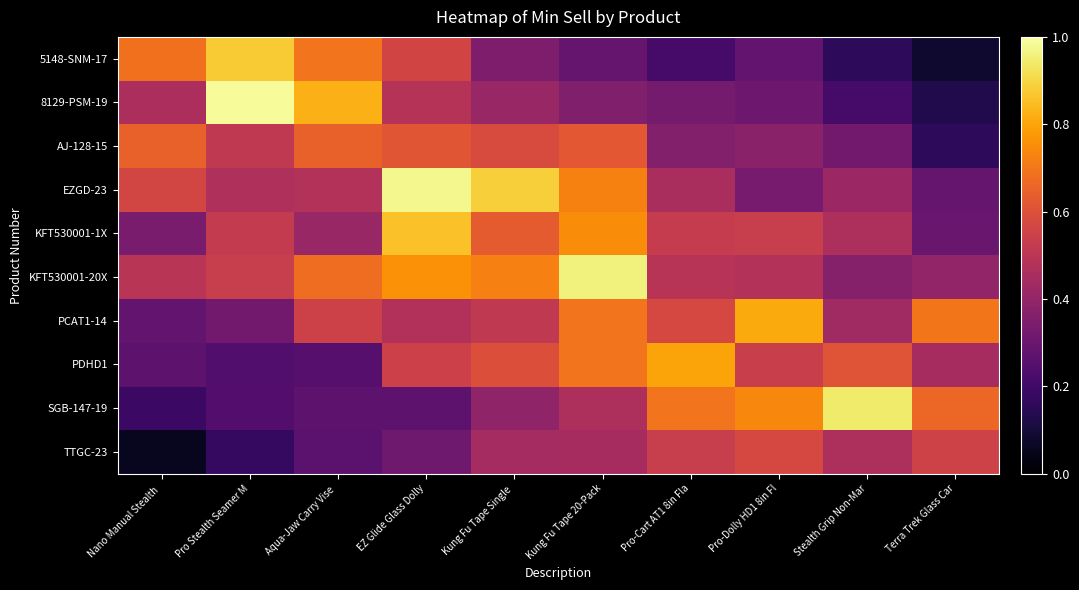

What is the maximum value shown in the chart?

1.0